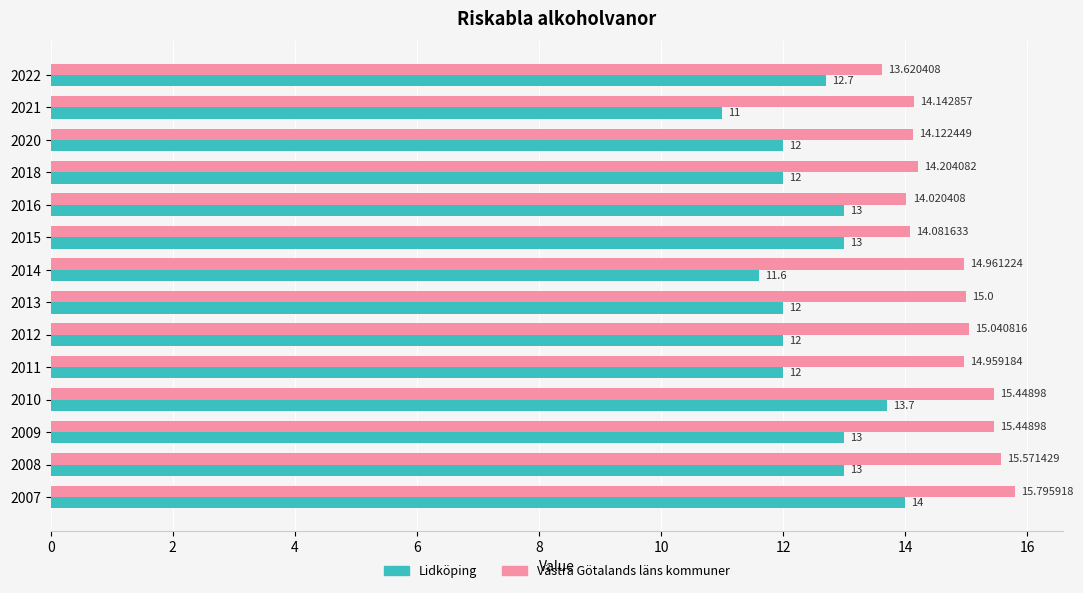

List the series in order of their peak value, highest first.

Västra Götalands läns kommuner, Lidköping